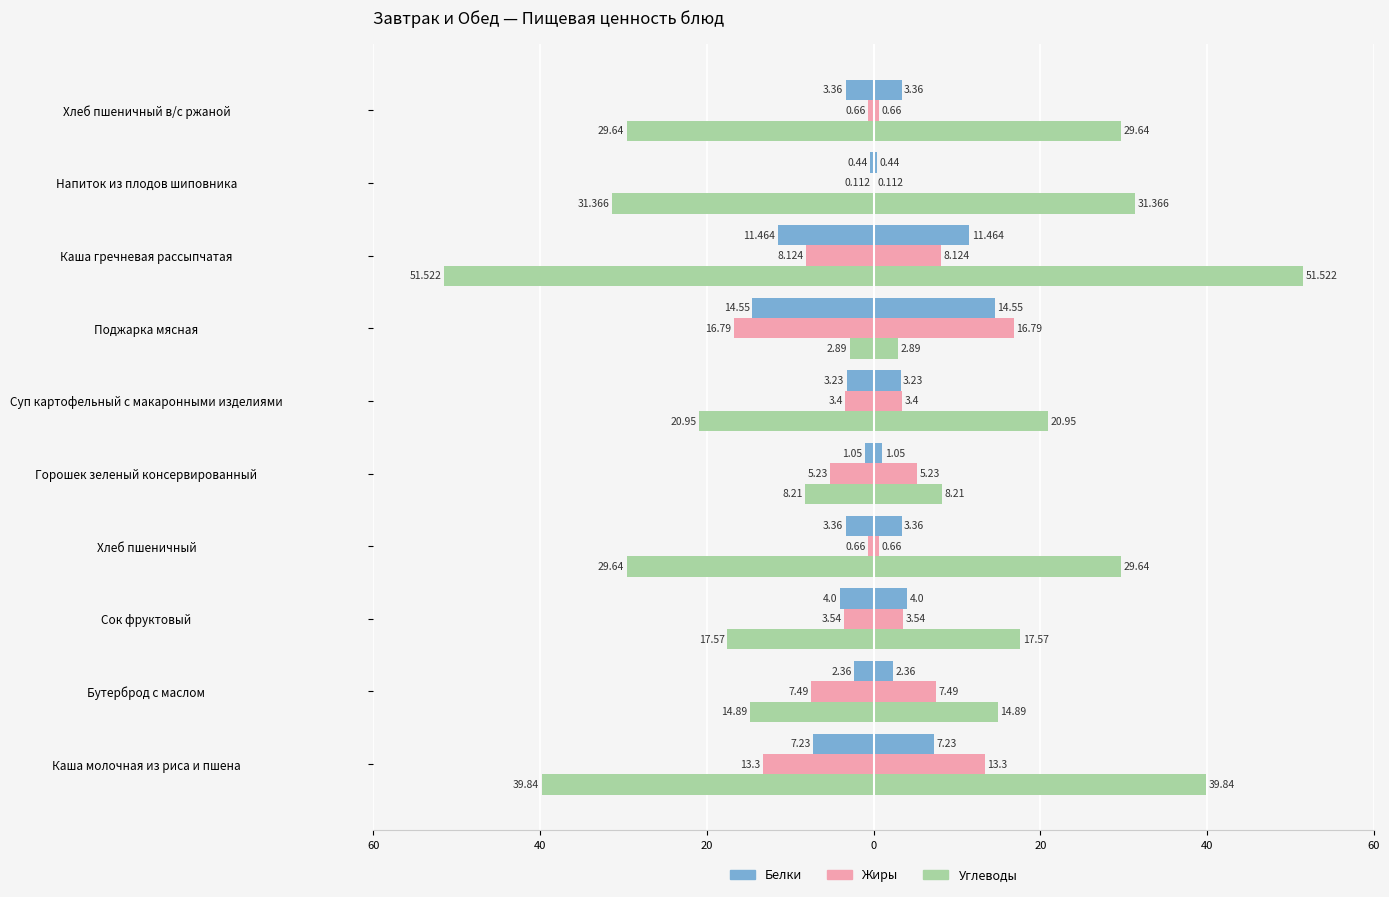

Does the chart contain stacked bars?

No